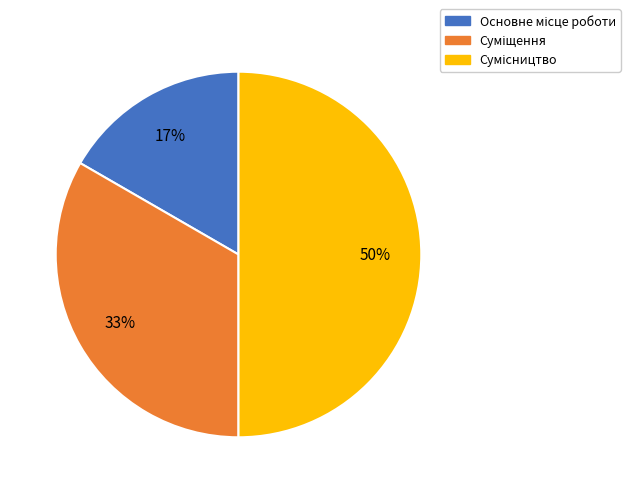

Count the number of slices in the pie.

3